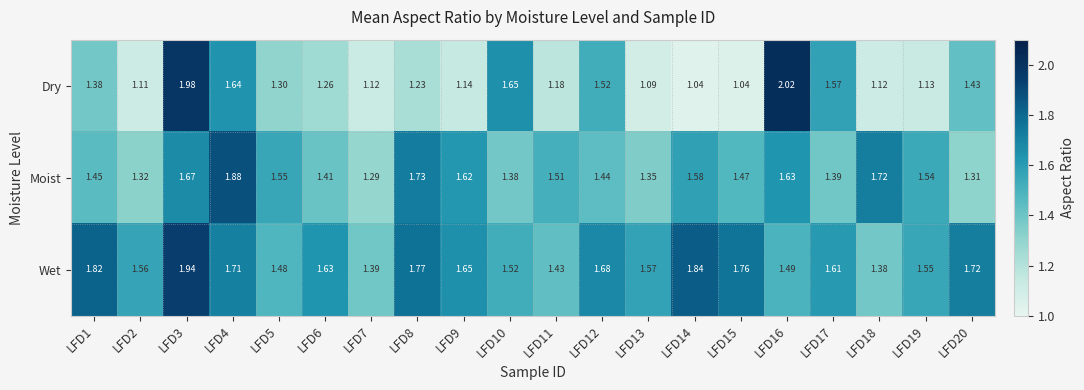

Is the value of Dry at LFD11 greater than the value of Moist at LFD18?

No